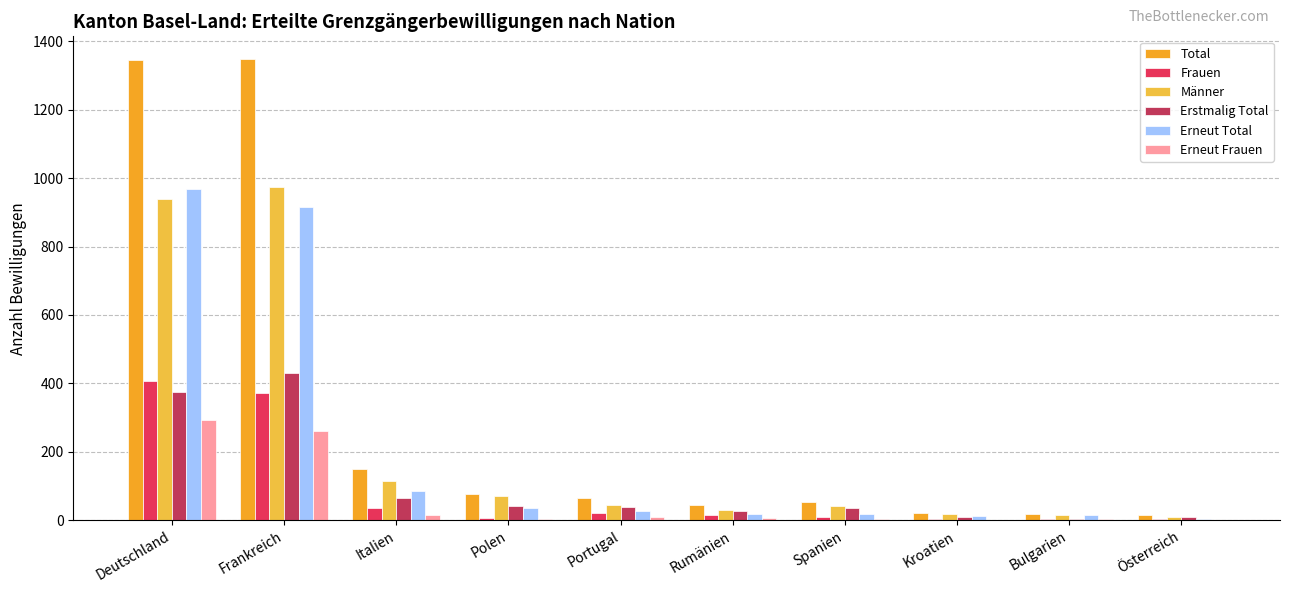

What is the label of the 10th bar from the left?

Österreich